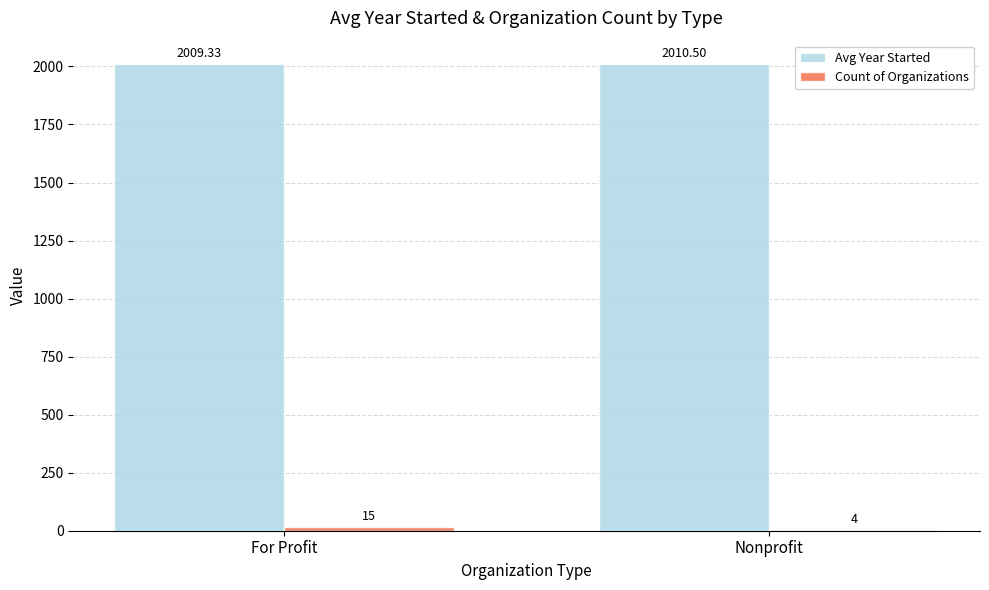

Which series has the largest total across all categories?

Avg Year Started